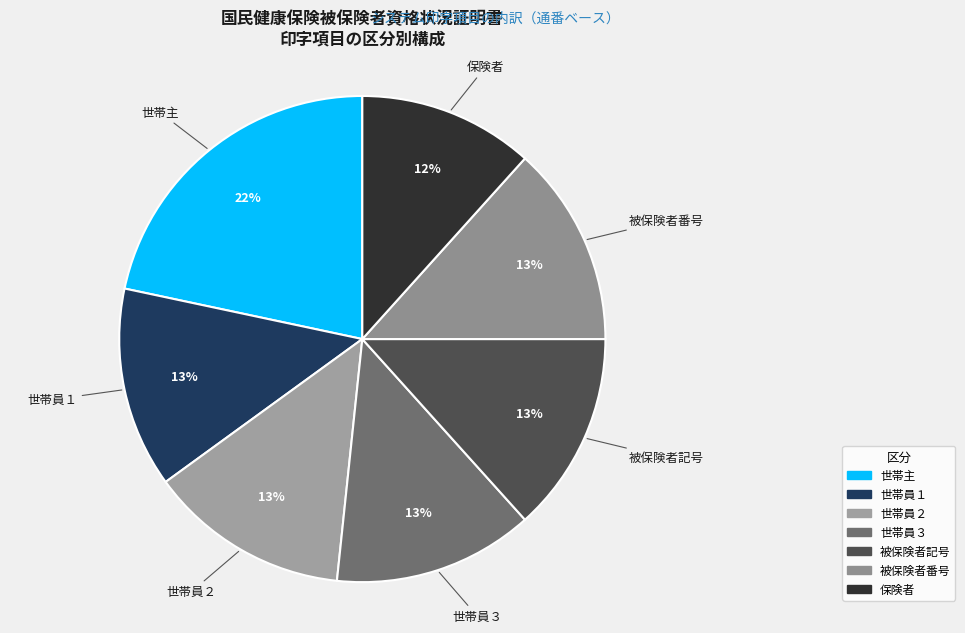

To the nearest percent, what is the difference between the largest and smallest slice percentages?

10%